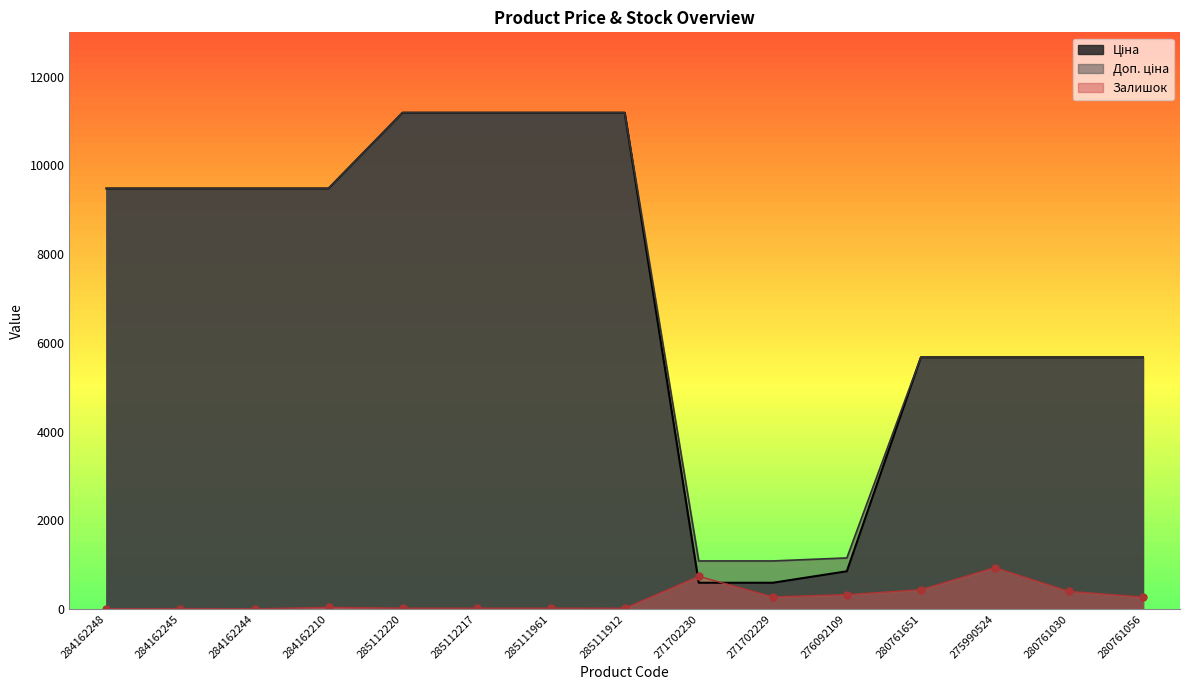

Which series has the largest range (max minus min)?

Ціна